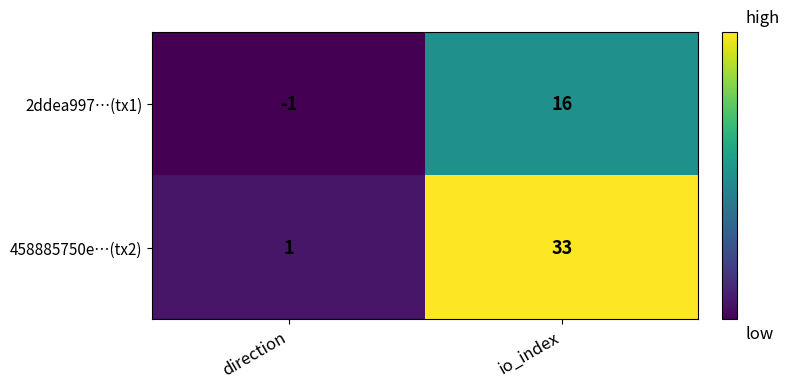

Count the number of data series in this chart.

2